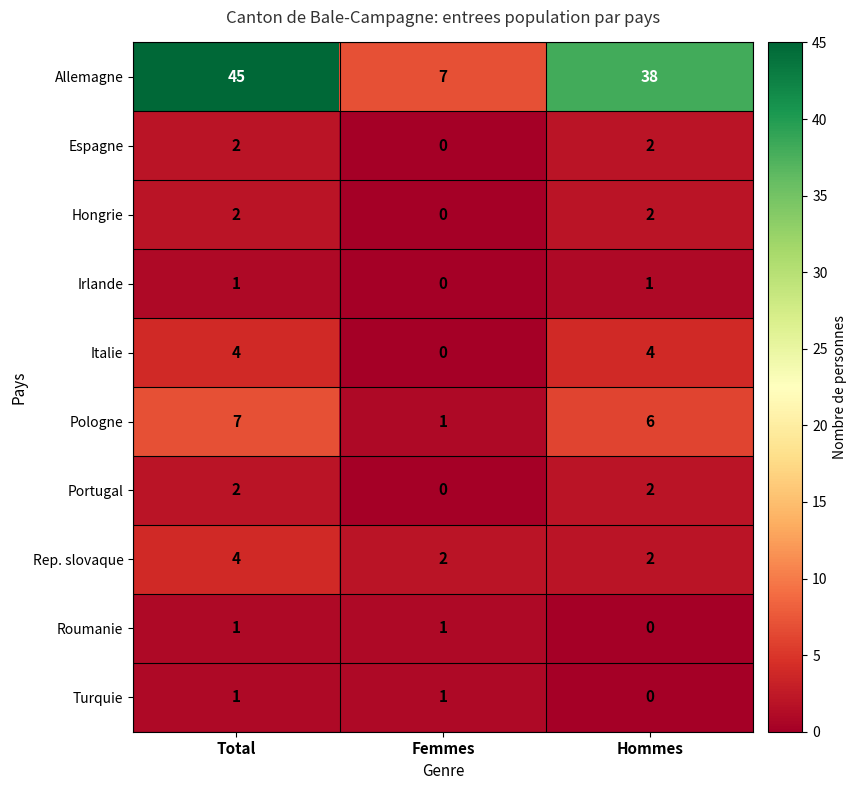

Is it true that Italie equals 2 at Hommes?

False